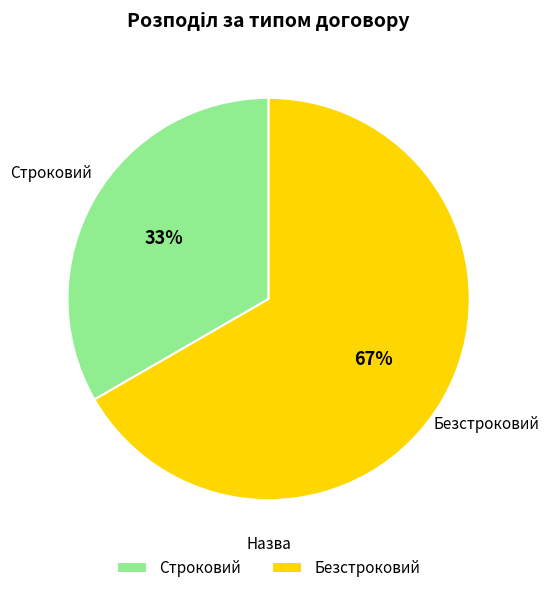

Approximately how many times larger is the value at Строковий compared to Безстроковий?

0.5